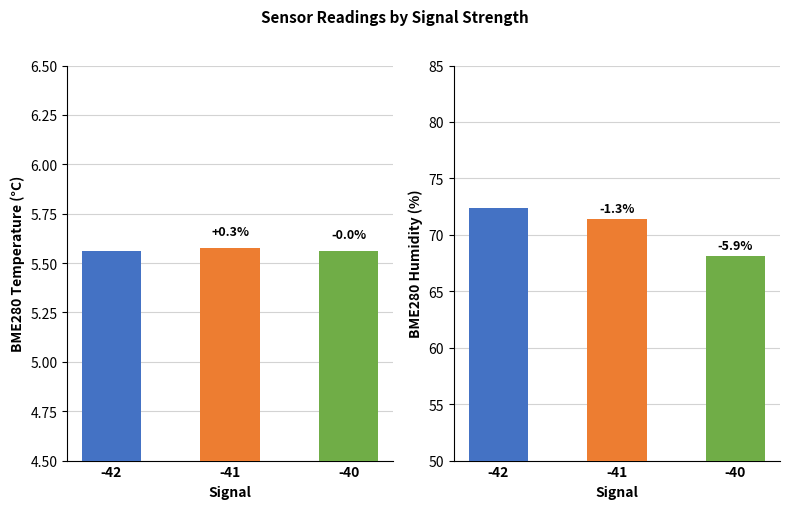

What is the average value?

5.6